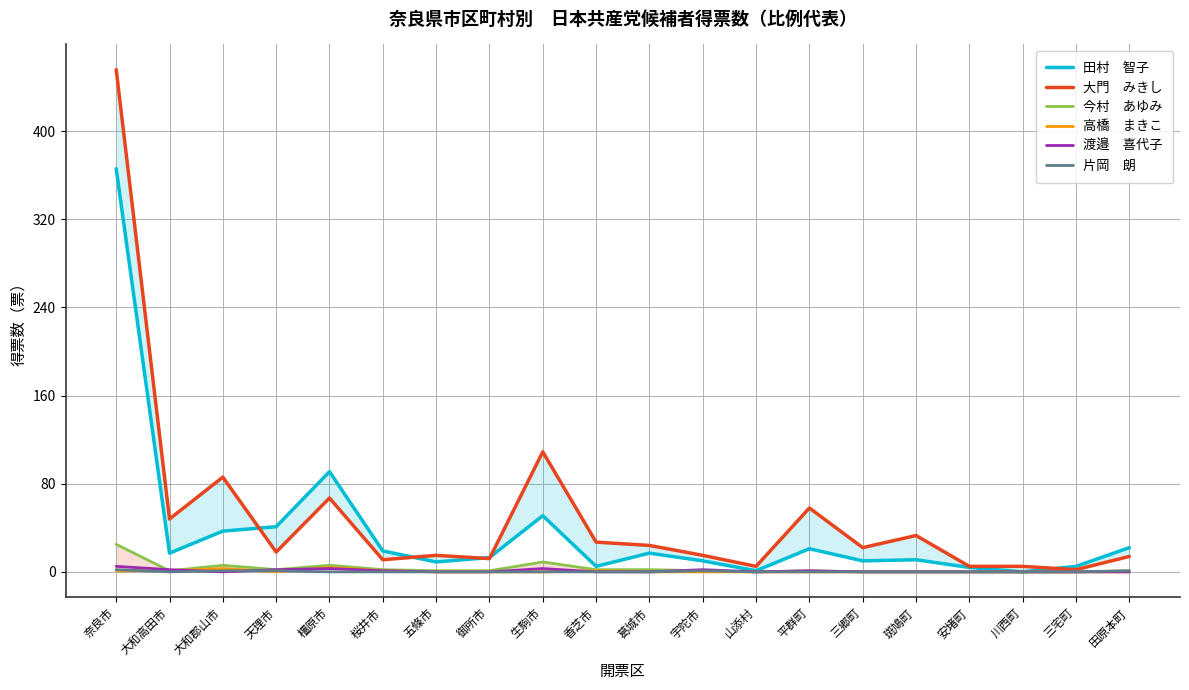

How many values in the 田村　智子 series are below 17?

10